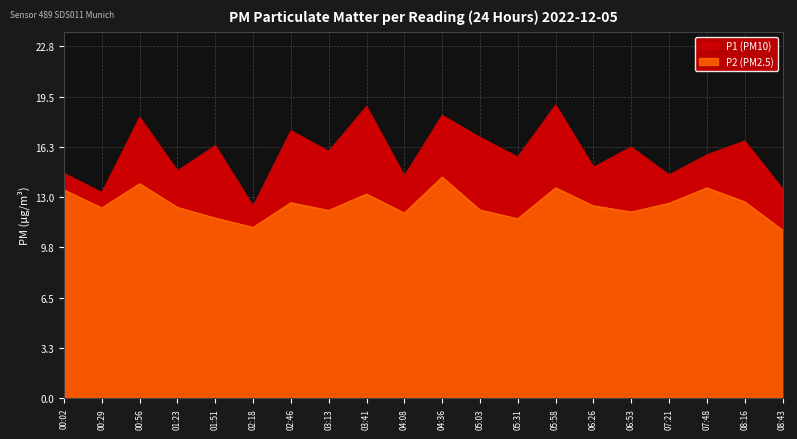

Which label corresponds to the largest value in the chart?

05:58